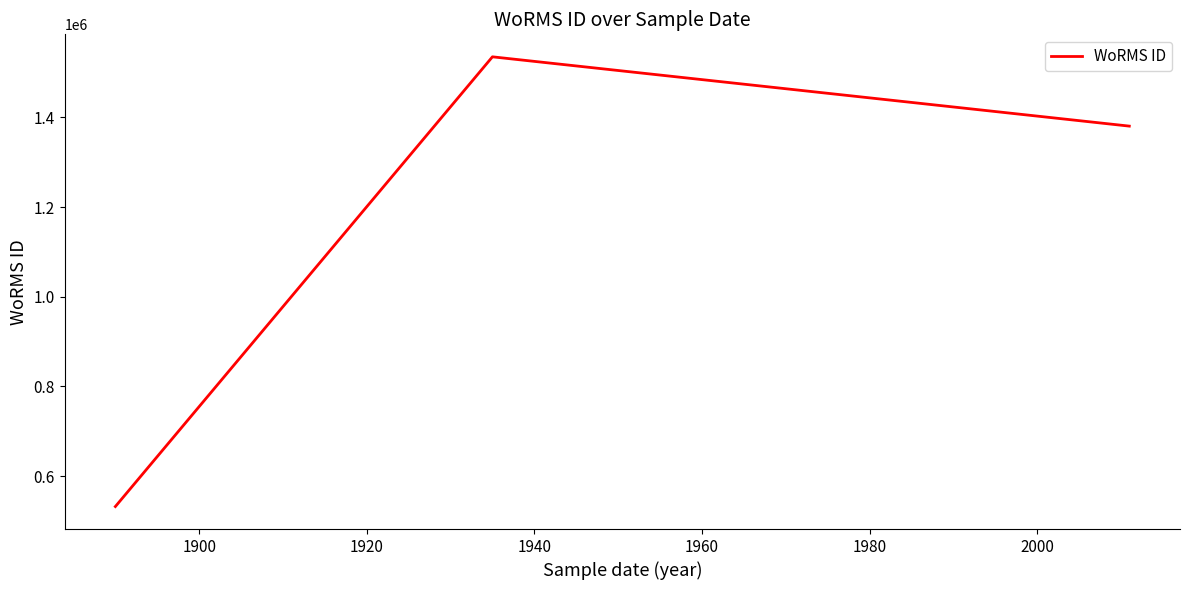

Reading left to right, what are all the values shown in this chart?

532029	1534934	1380402